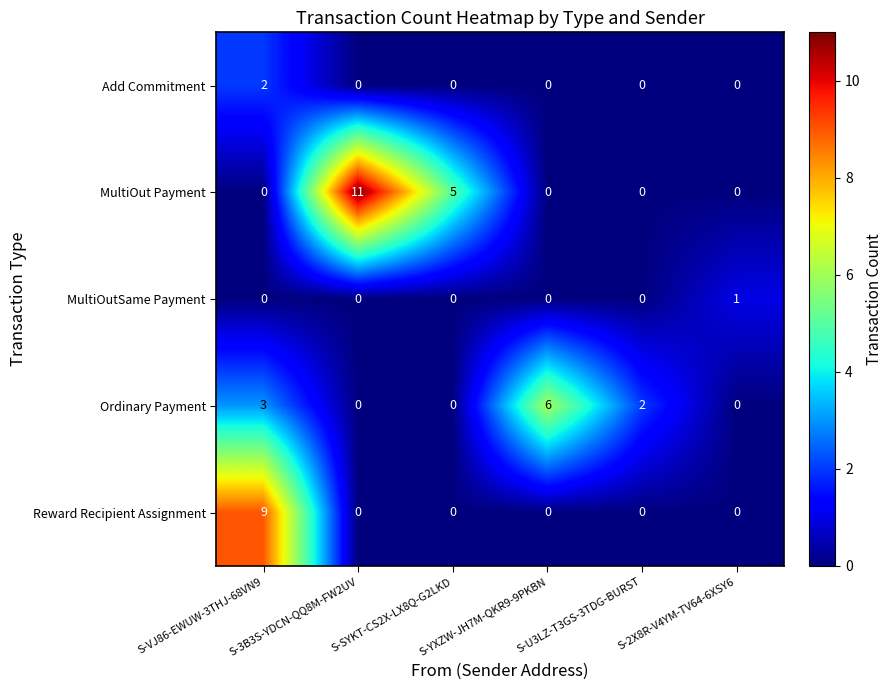

The value of MultiOut Payment at S-YXZW-JH7M-QKR9-9PKBN is -5. True or false?

False